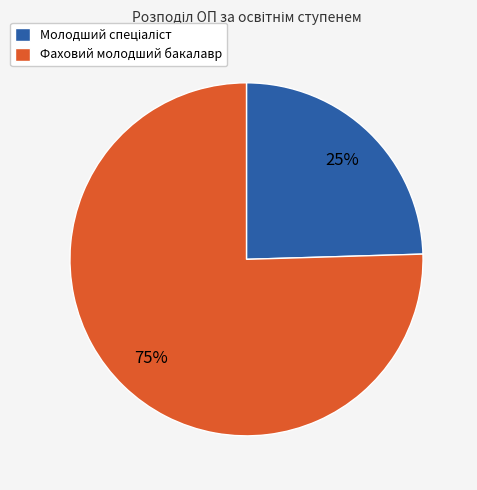

How many slices are in this pie chart?

2